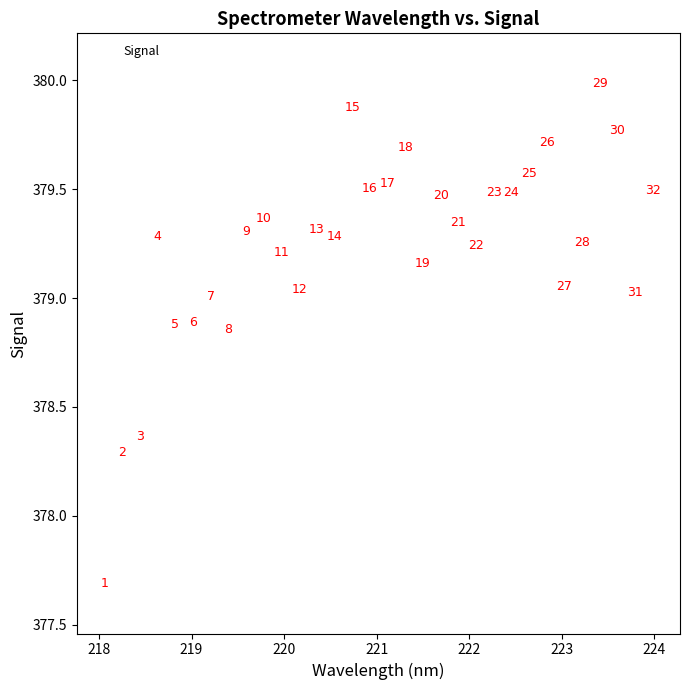

What is the range of X values (max minus min)?

5.9